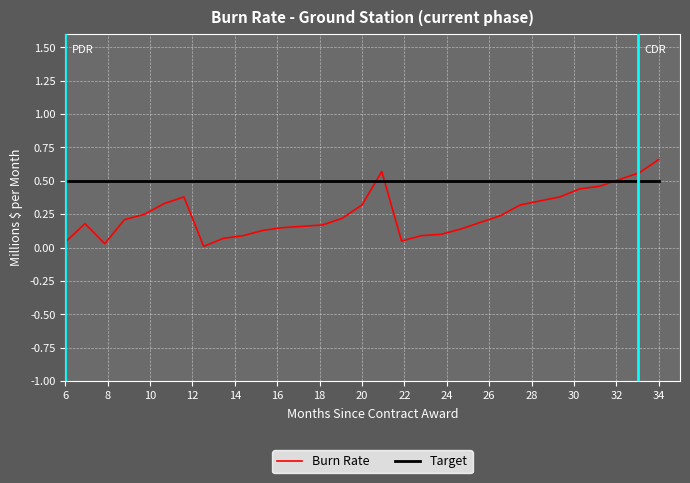

What are all the series names shown in the legend?

Burn Rate, Target